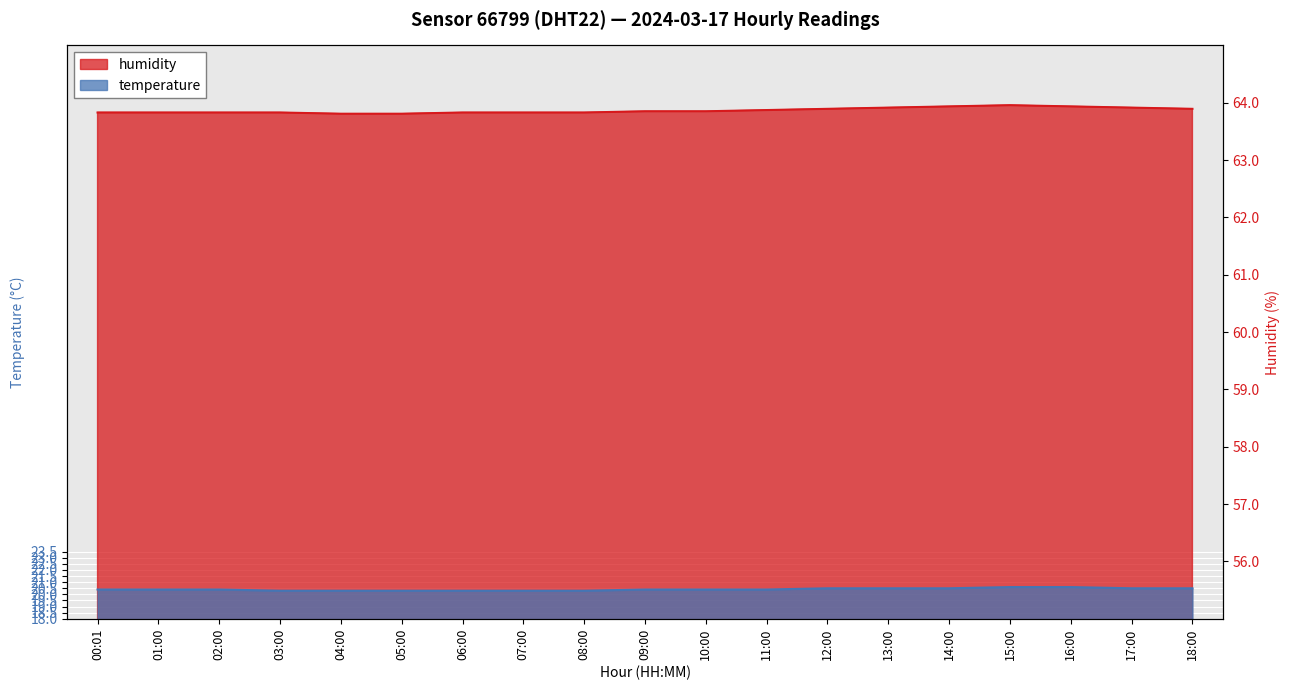

Is it true that temperature equals 9.9 at 04:00?

False